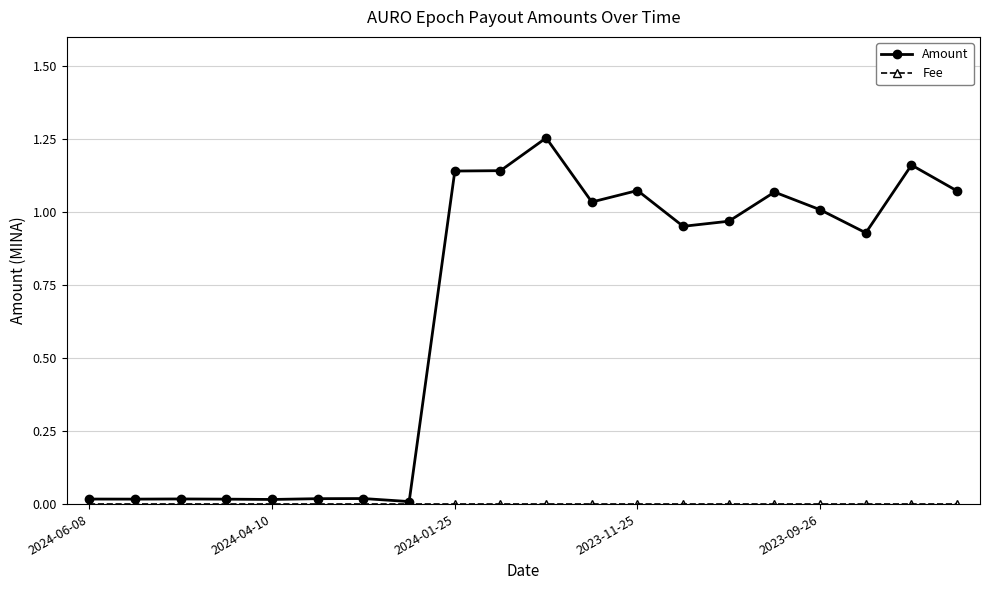

Which series has the largest total across all categories?

Amount